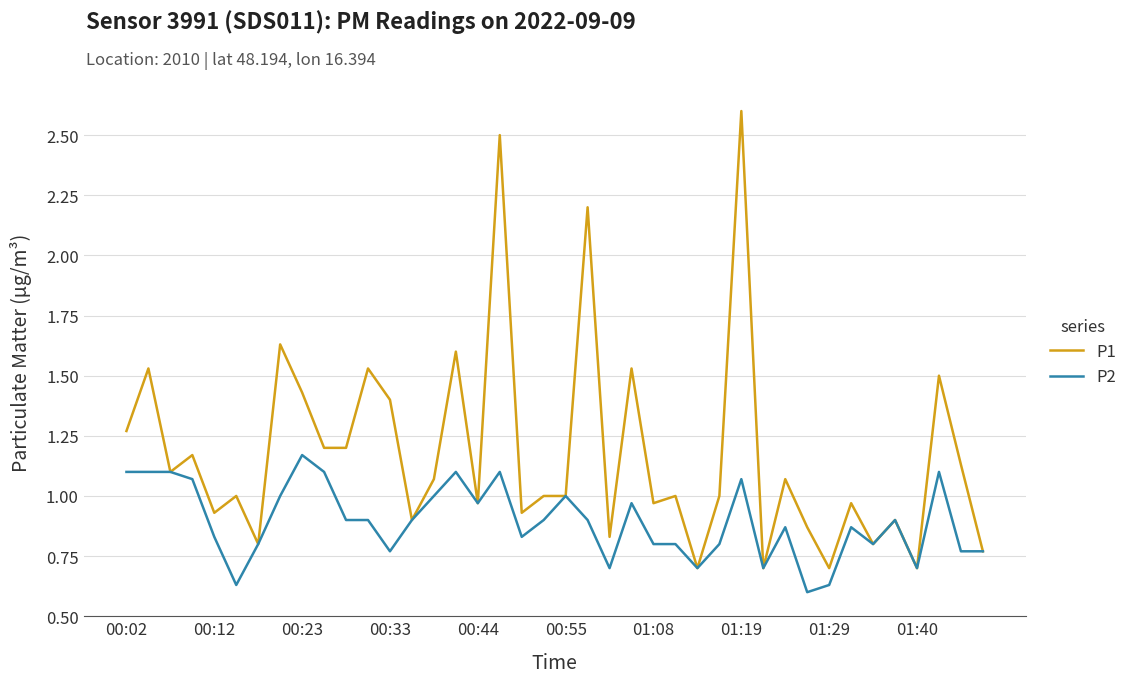

What is the maximum value shown in the chart?

2.6